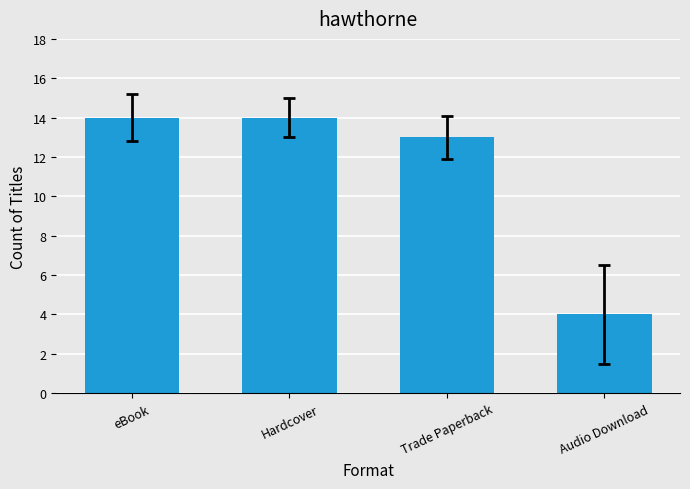

Reading left to right, what are all the values shown in this chart?

14	14	13	4